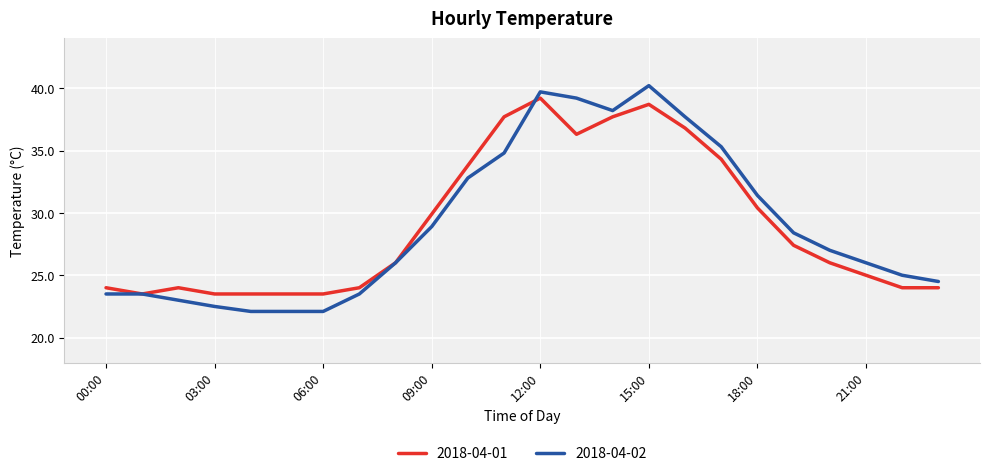

What is the smallest value displayed?

22.1